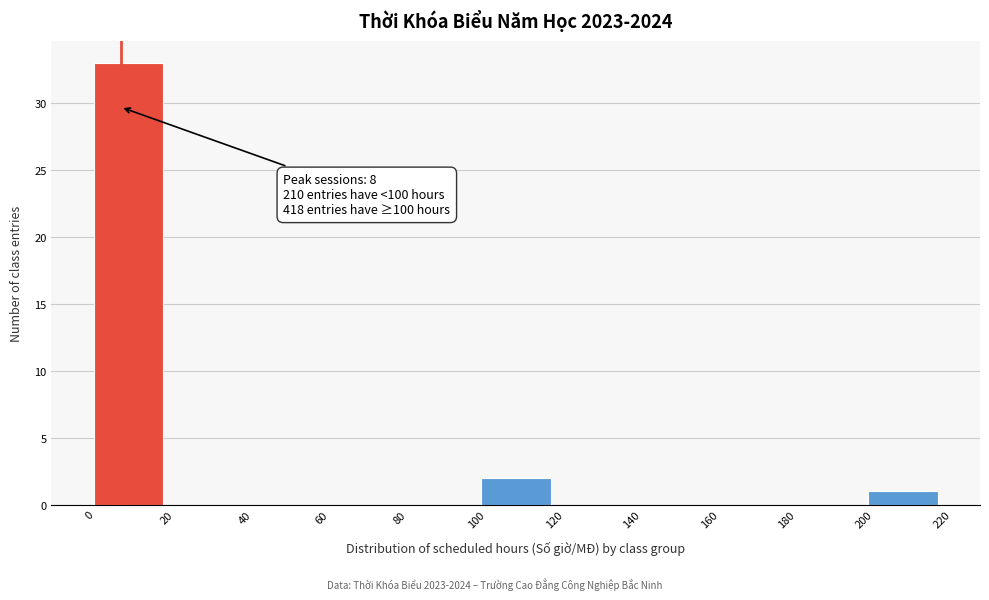

Over which range of the x-axis is the bar tallest?

0 to 20